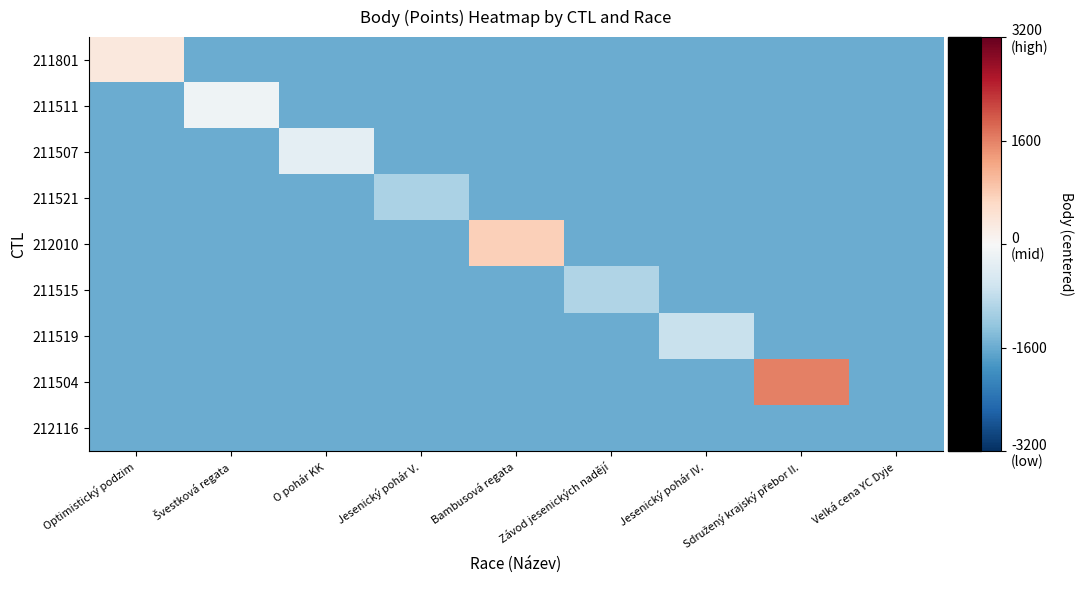

What is the greatest value displayed?

1600